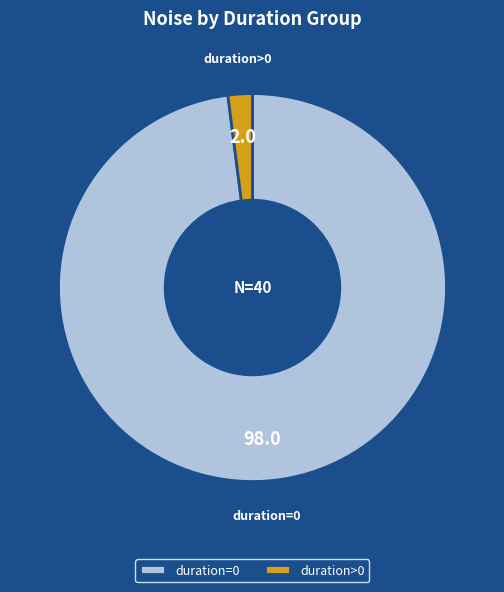

Which has a higher value, duration>0 or duration=0?

duration=0